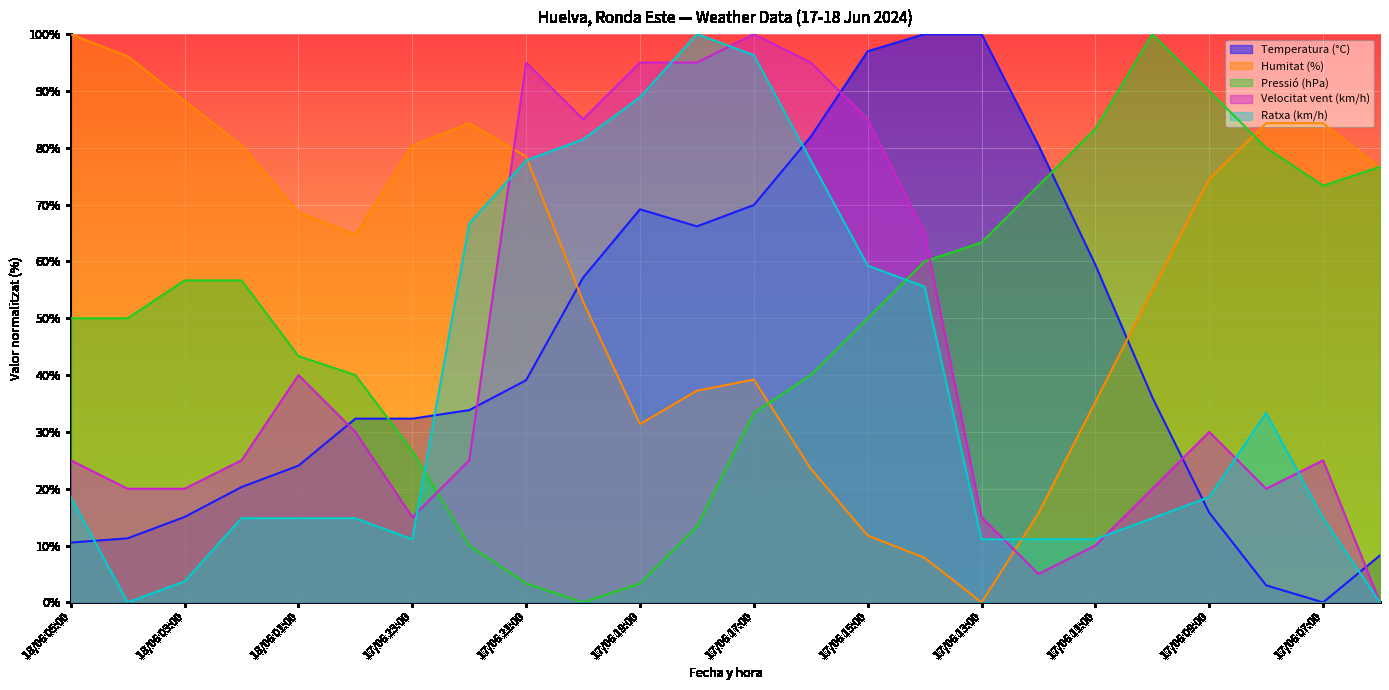

At how many categories does at least one series exceed 21?

24